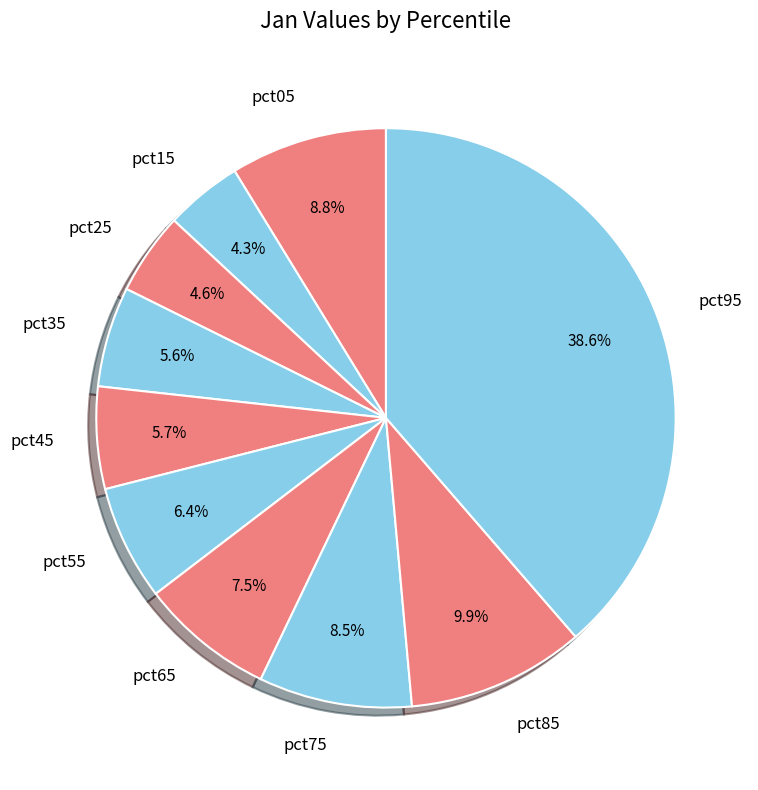

What percentage is the pct95 slice, to the nearest percent?

39%